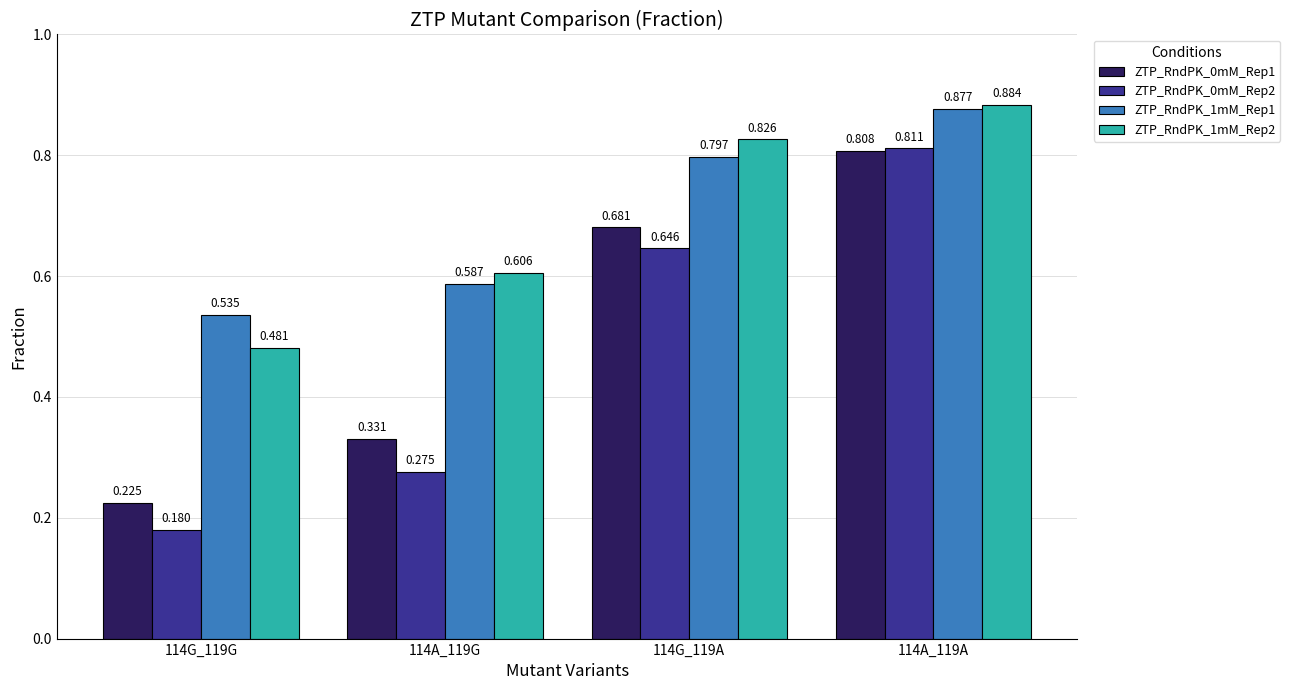

The value of ZTP_RndPK_1mM_Rep1 at 114A_119G is 0.9. True or false?

False